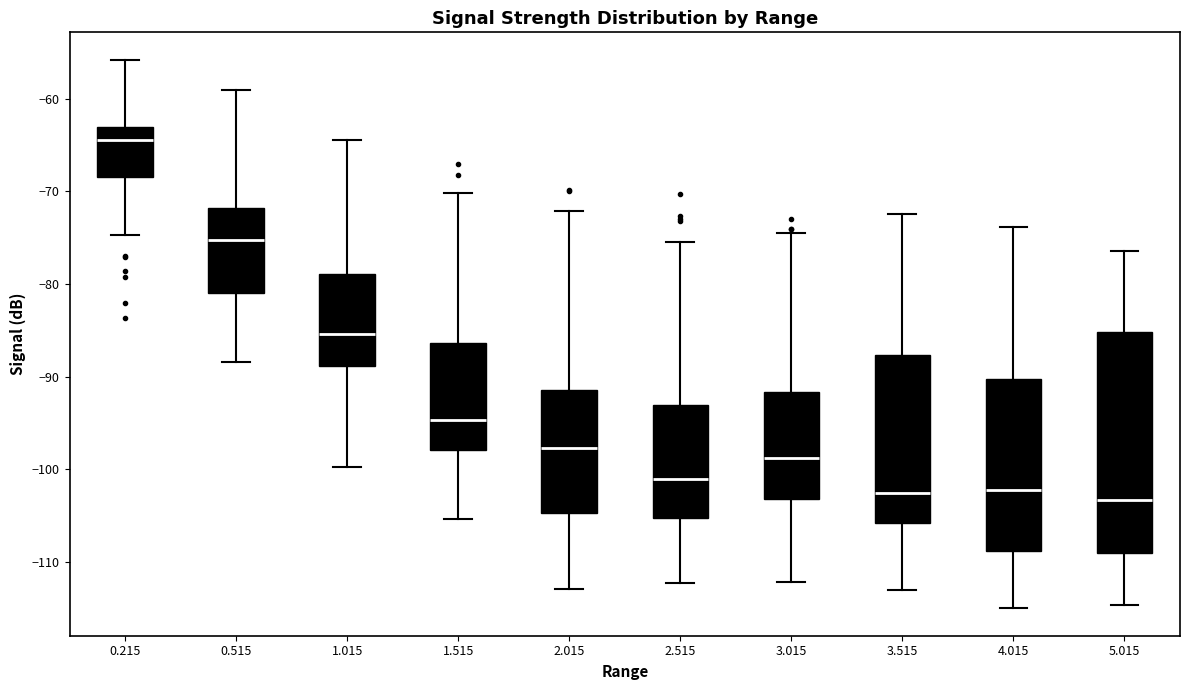

Which box is the tallest, from its lower edge to its upper edge?

5.015